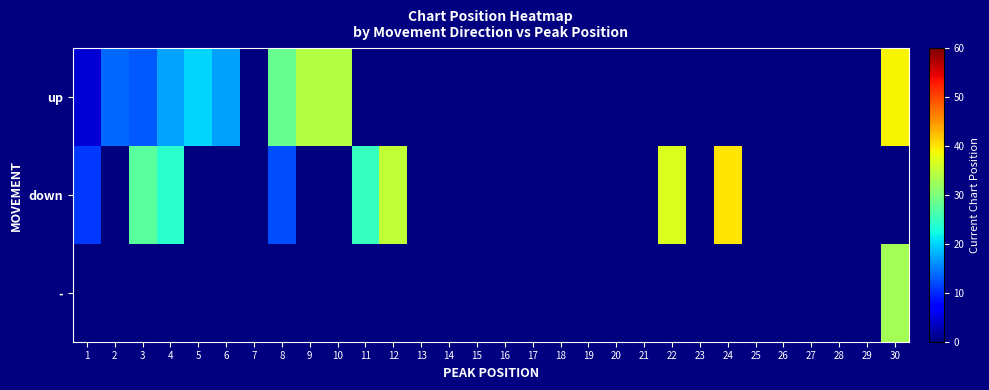

At how many categories does at least one series exceed 35?

3